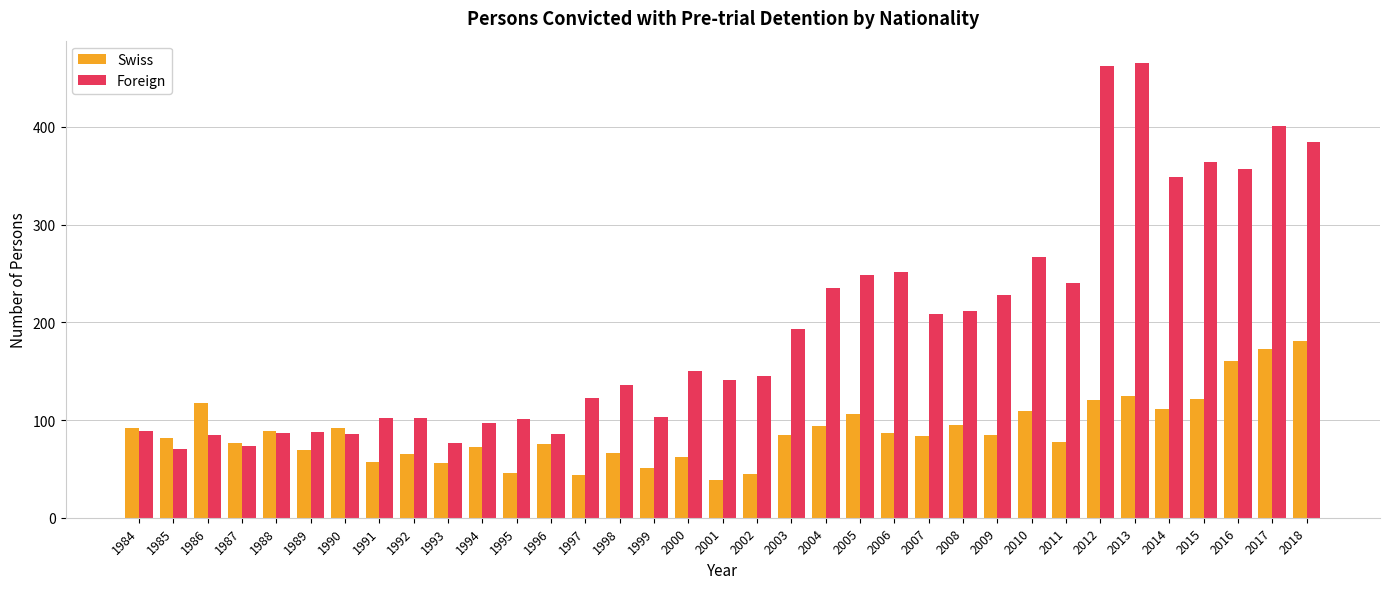

What is the highest value of the Swiss series?

181